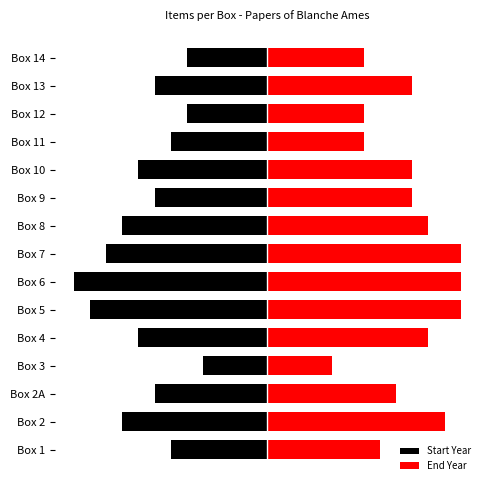

How many bars are there in each group?

2